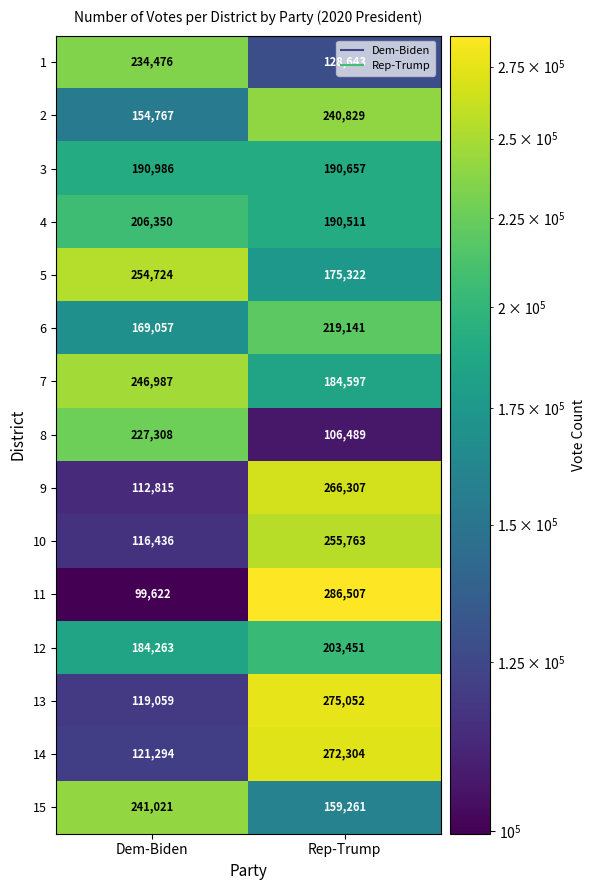

Which category has the highest value across all series?

Rep-Trump